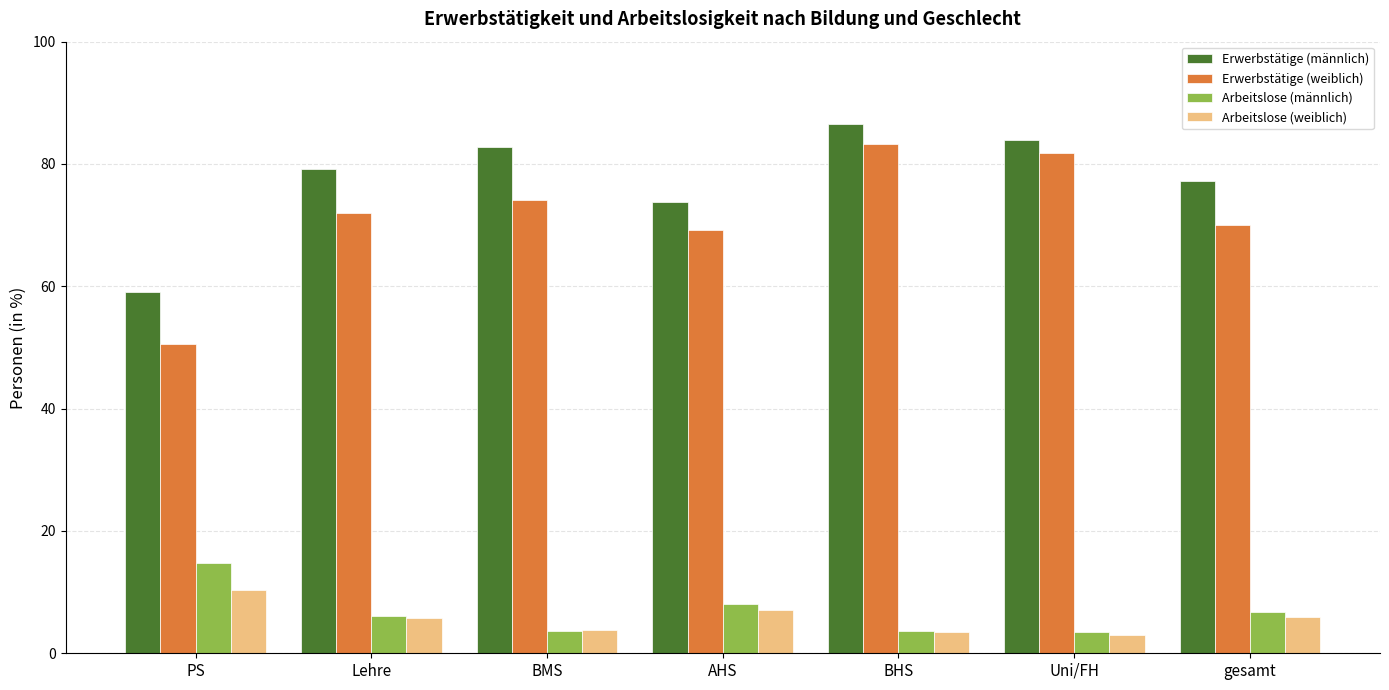

Are the bars grouped side by side (vs. stacked)?

Yes